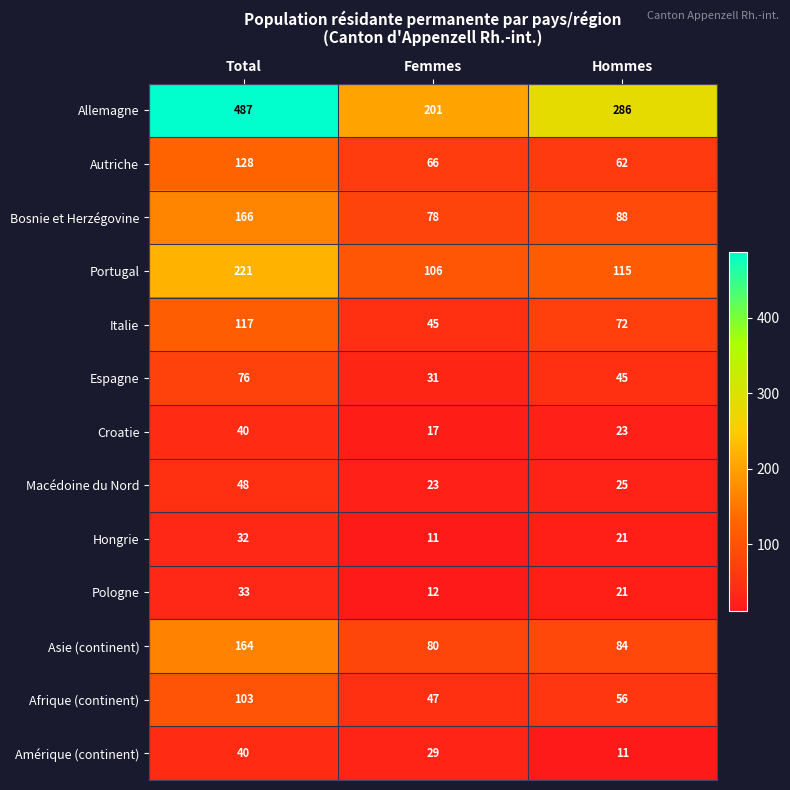

What is the minimum value for Espagne?

31